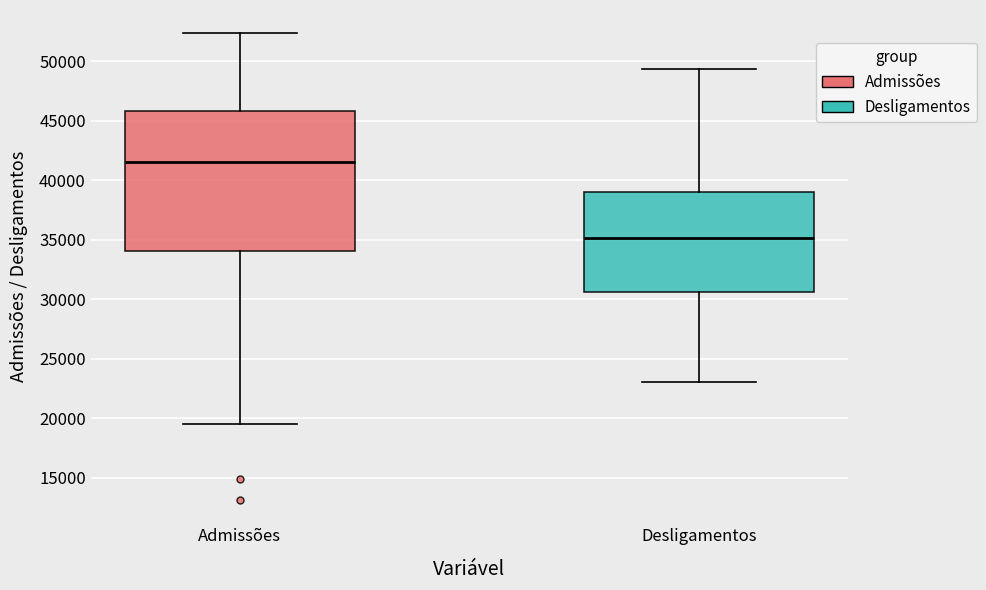

Comparing the boxes themselves (not the whiskers), which one is the tallest?

Admissões